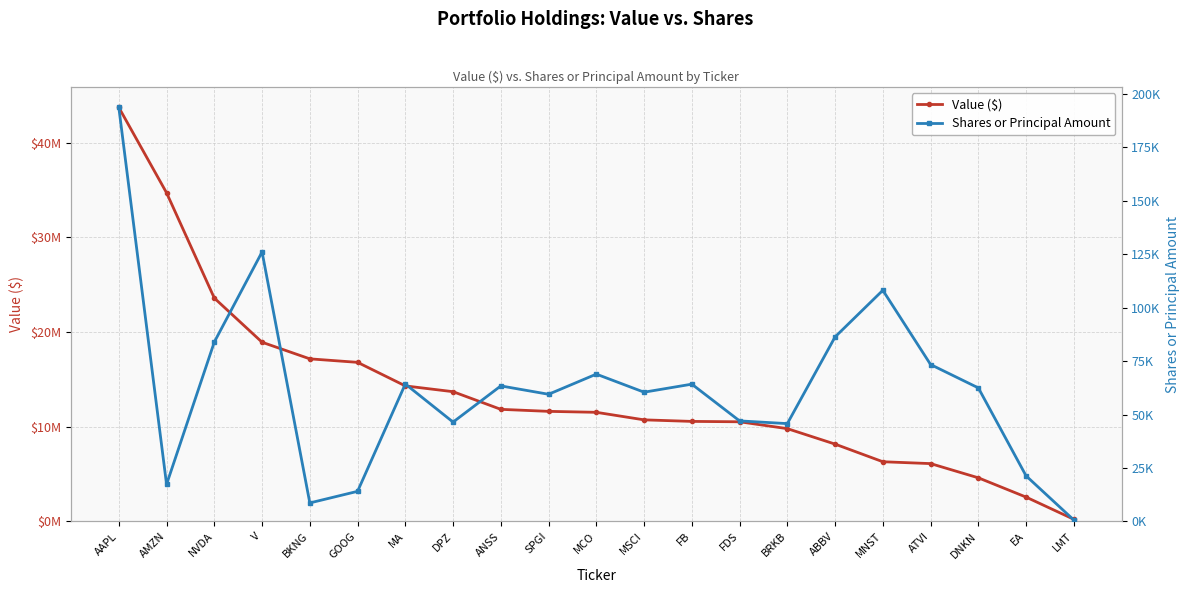

Rank the series by their average value, from highest to lowest.

Value ($), Shares or Principal Amount